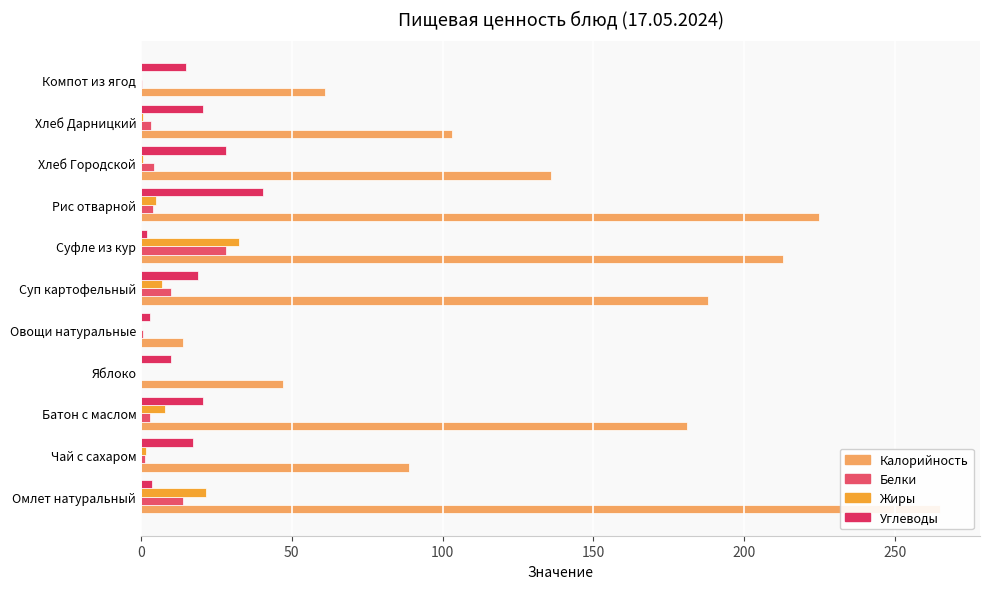

What is the sum of the Белки values at Омлет натуральный and Суп картофельный?

23.8